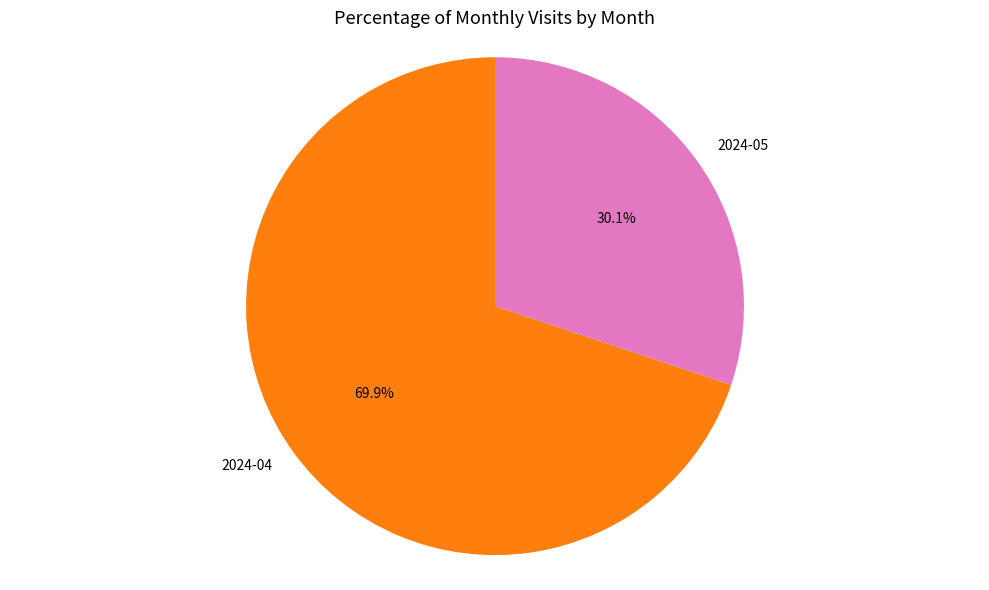

To the nearest percent, what percentage of the pie is 2024-04?

70%